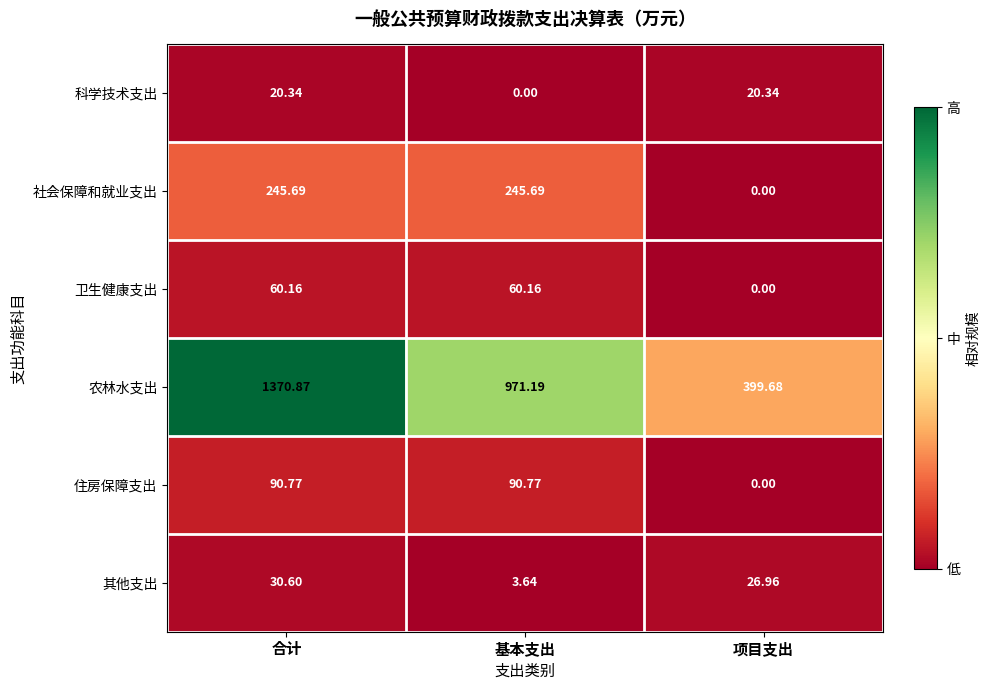

Rank the series at 基本支出 from highest to lowest value.

农林水支出, 社会保障和就业支出, 住房保障支出, 卫生健康支出, 其他支出, 科学技术支出